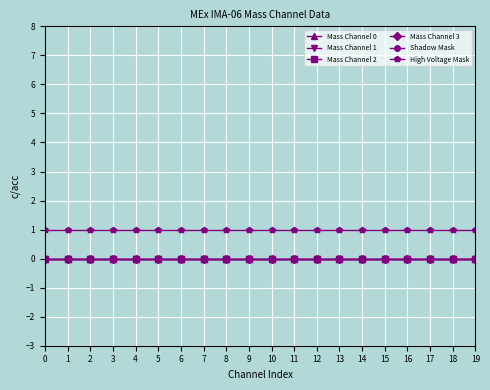

Is this an area chart (filled region under the line)?

No